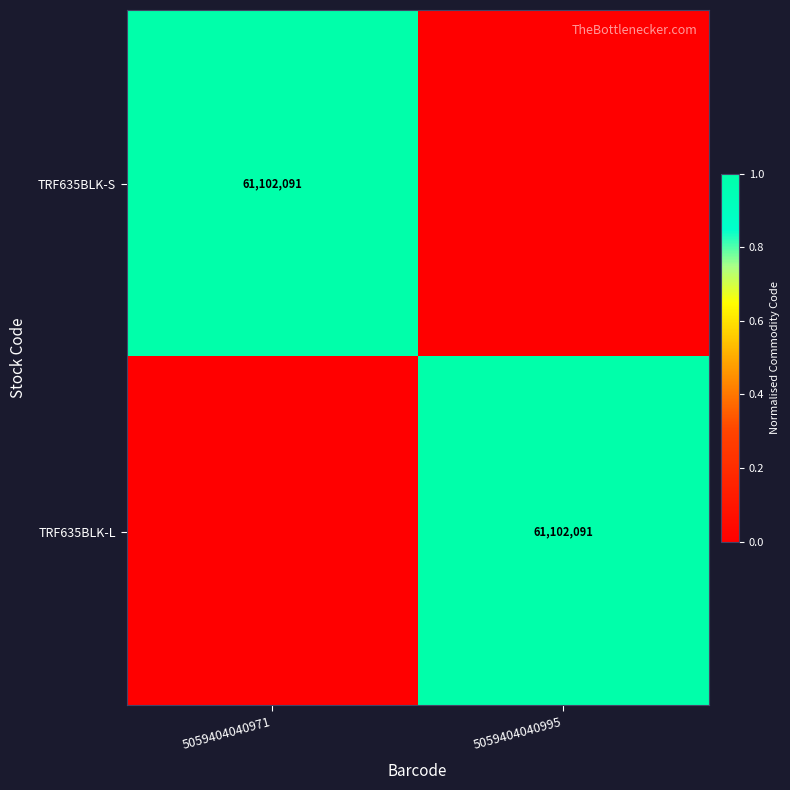

How many data points does each series have?

2